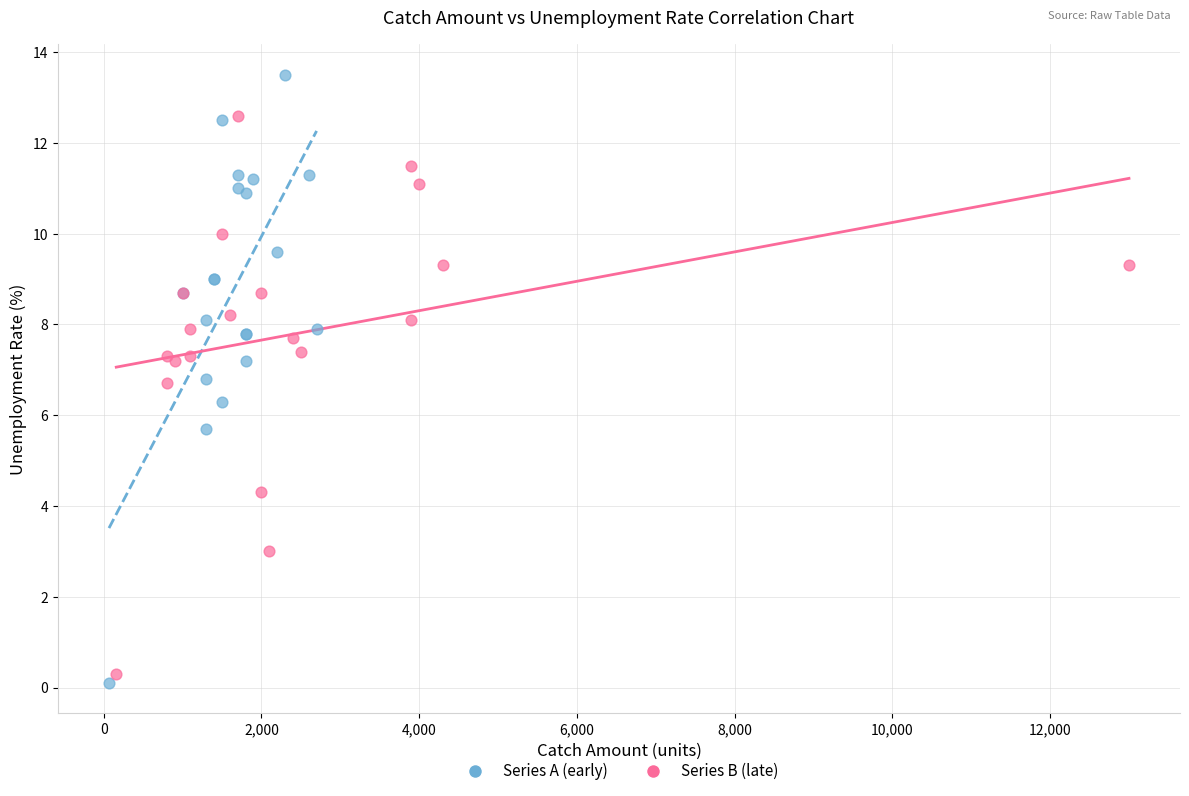

Which series reaches the minimum Y coordinate?

Series A (early)